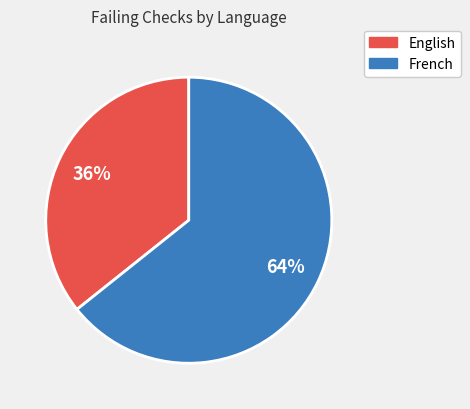

What is the largest slice in the pie chart?

French